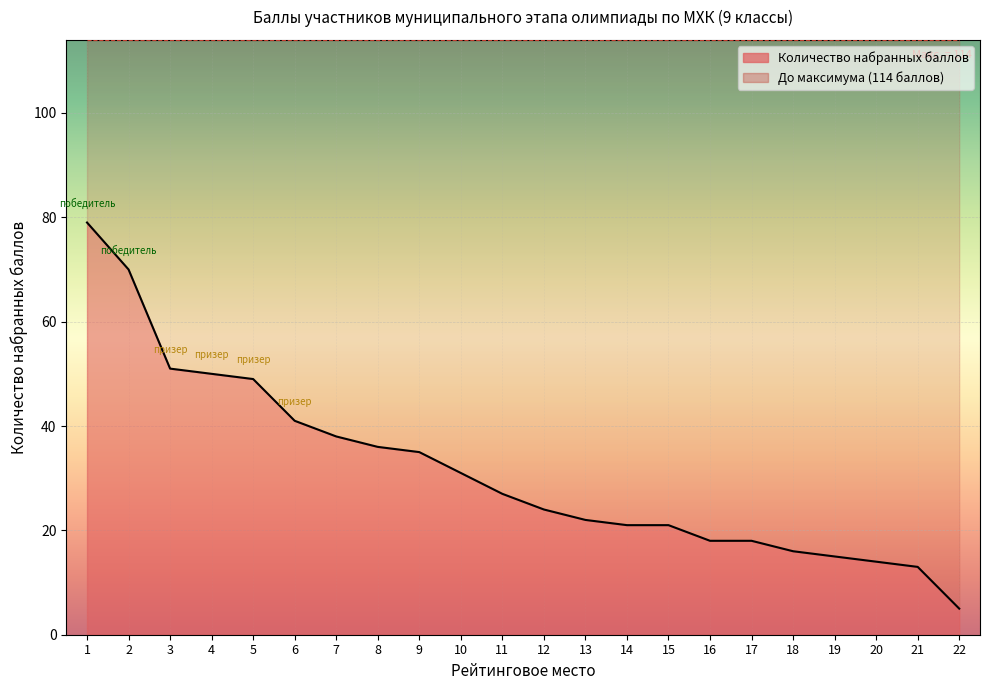

Reading right to left, list all the values displayed in this chart.

5	13	14	15	16	18	18	21	21	22	24	27	31	35	36	38	41	49	50	51	70	79